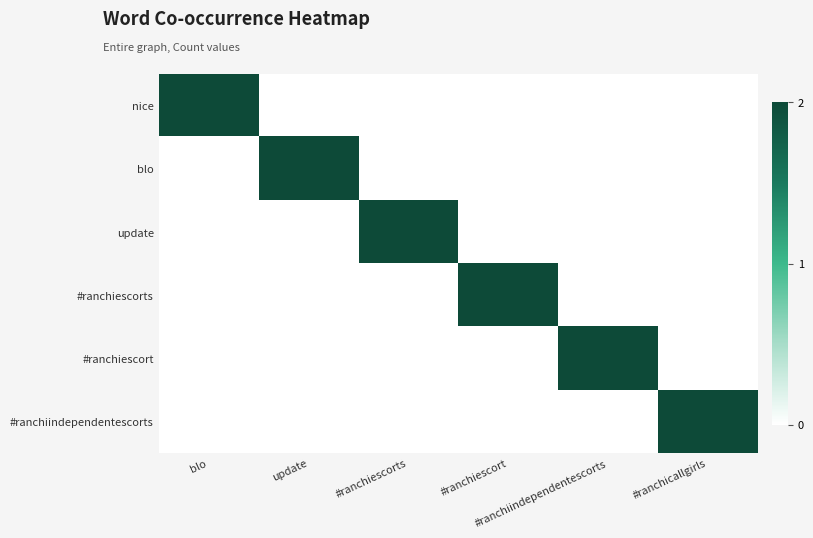

Reading left to right, list all the values displayed in this chart.

nice: blo=2	update=0	#ranchiescorts=0	#ranchiescort=0	#ranchiindependentescorts=0	#ranchicallgirls=0
blo: blo=0	update=2	#ranchiescorts=0	#ranchiescort=0	#ranchiindependentescorts=0	#ranchicallgirls=0
update: blo=0	update=0	#ranchiescorts=2	#ranchiescort=0	#ranchiindependentescorts=0	#ranchicallgirls=0
#ranchiescorts: blo=0	update=0	#ranchiescorts=0	#ranchiescort=2	#ranchiindependentescorts=0	#ranchicallgirls=0
#ranchiescort: blo=0	update=0	#ranchiescorts=0	#ranchiescort=0	#ranchiindependentescorts=2	#ranchicallgirls=0
#ranchiindependentescorts: blo=0	update=0	#ranchiescorts=0	#ranchiescort=0	#ranchiindependentescorts=0	#ranchicallgirls=2